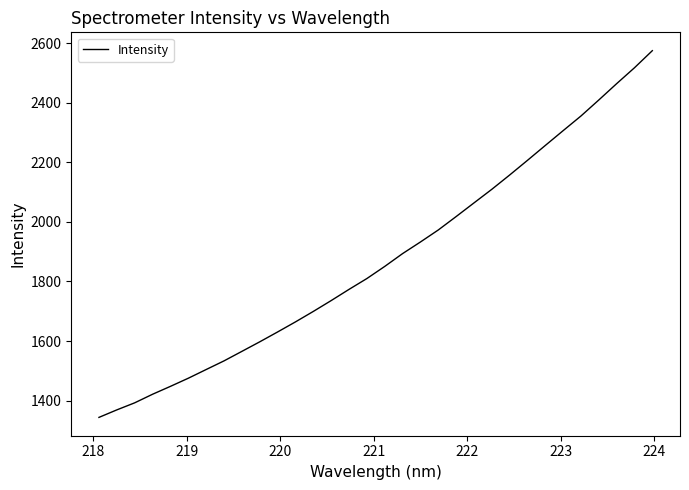

What is the smallest value displayed?

1343.4